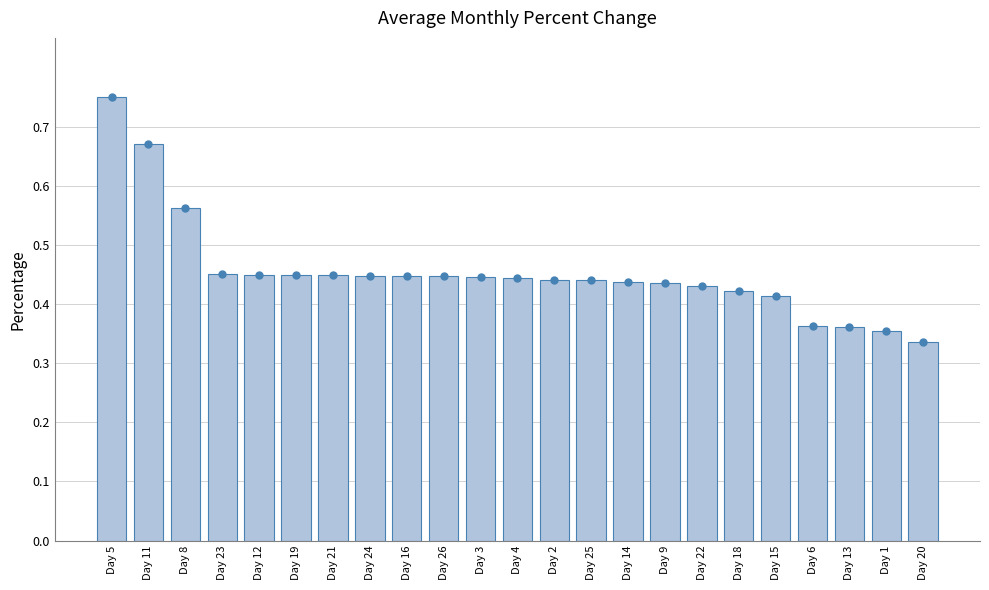

Is it true that the value at Day 9 is 0.4?

True